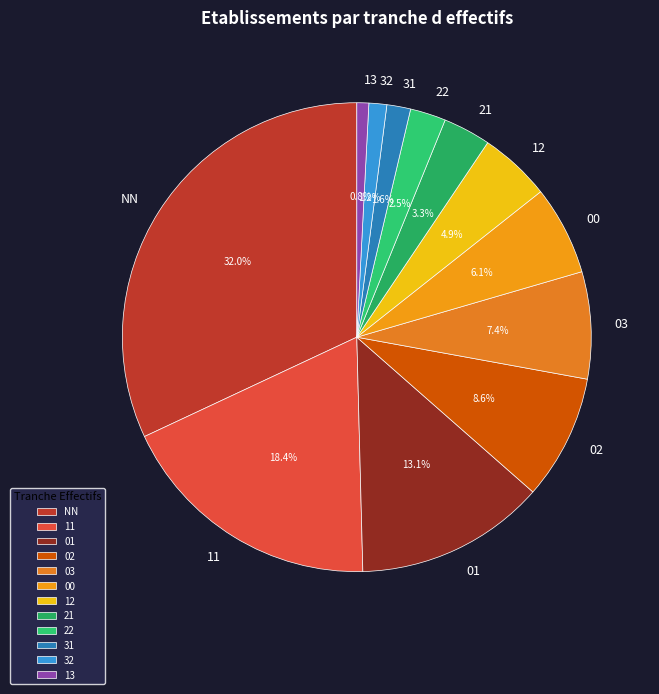

What percentage is the 00 slice, to the nearest percent?

6%